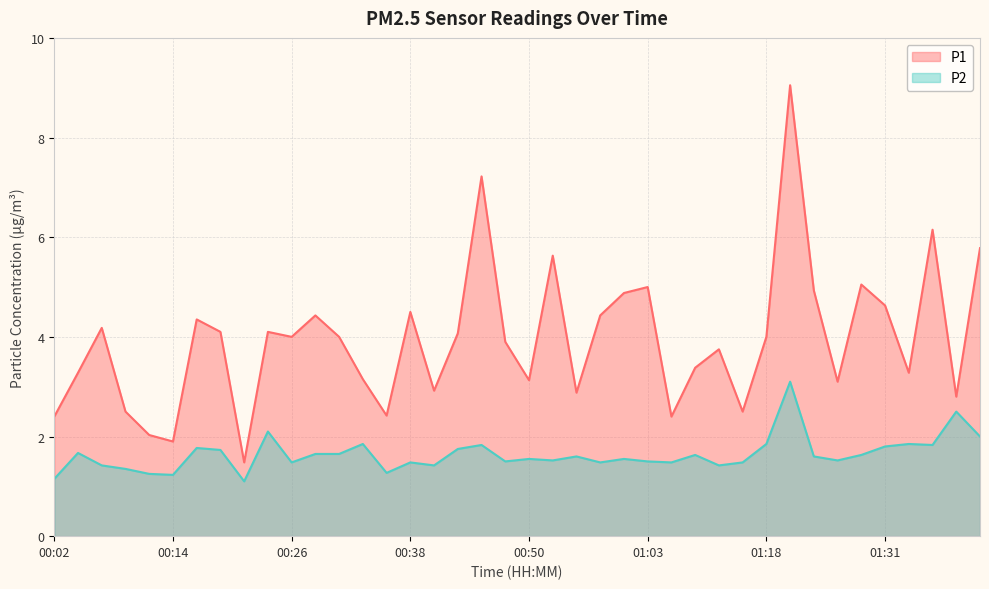

Rank the series at 00:48 from highest to lowest value.

P1, P2